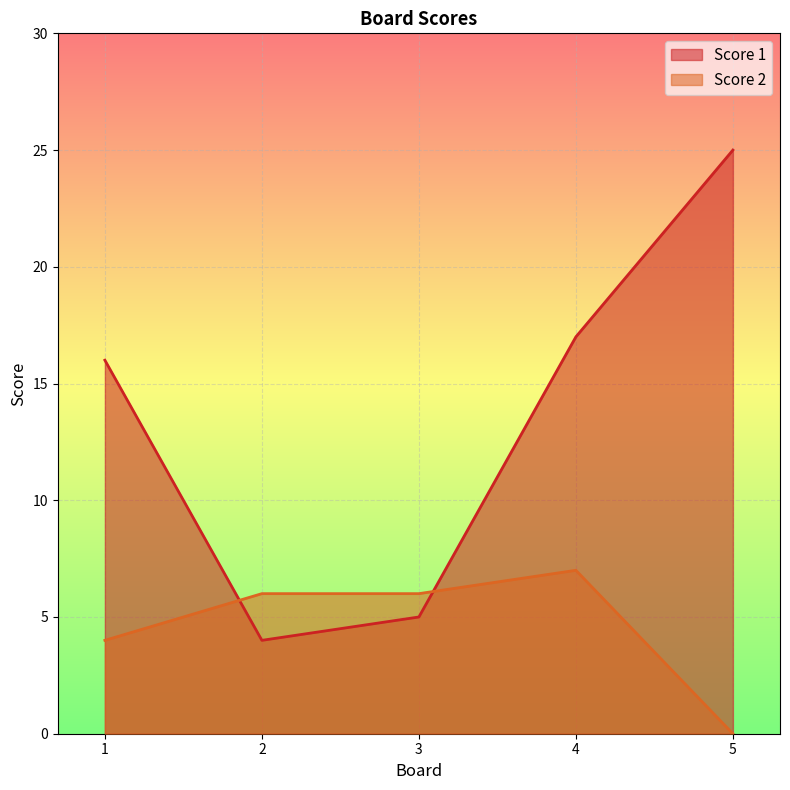

Which label corresponds to the smallest value in the chart?

5